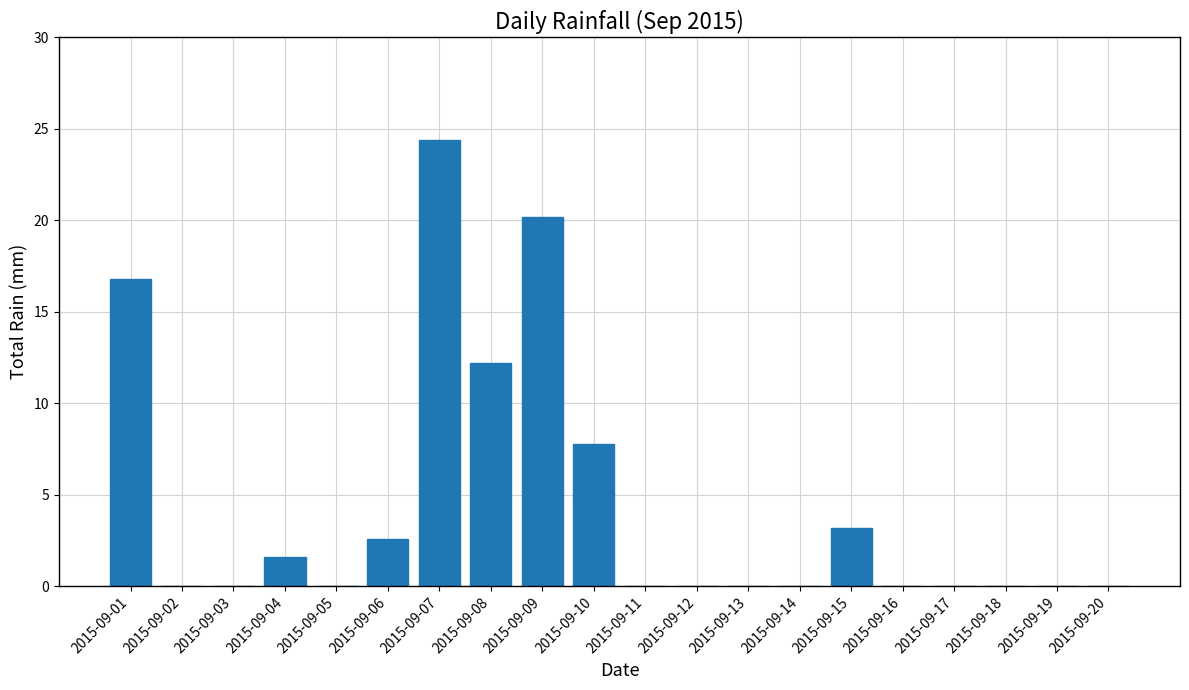

Reading left to right, list all the values displayed in this chart.

2015-09-01=16.8	2015-09-02=0.0	2015-09-03=0.0	2015-09-04=1.6	2015-09-05=0.0	2015-09-06=2.6	2015-09-07=24.4	2015-09-08=12.2	2015-09-09=20.2	2015-09-10=7.8	2015-09-11=0.0	2015-09-12=0.0	2015-09-13=0.0	2015-09-14=0.0	2015-09-15=3.2	2015-09-16=0.0	2015-09-17=0.0	2015-09-18=0.0	2015-09-19=0.0	2015-09-20=0.0